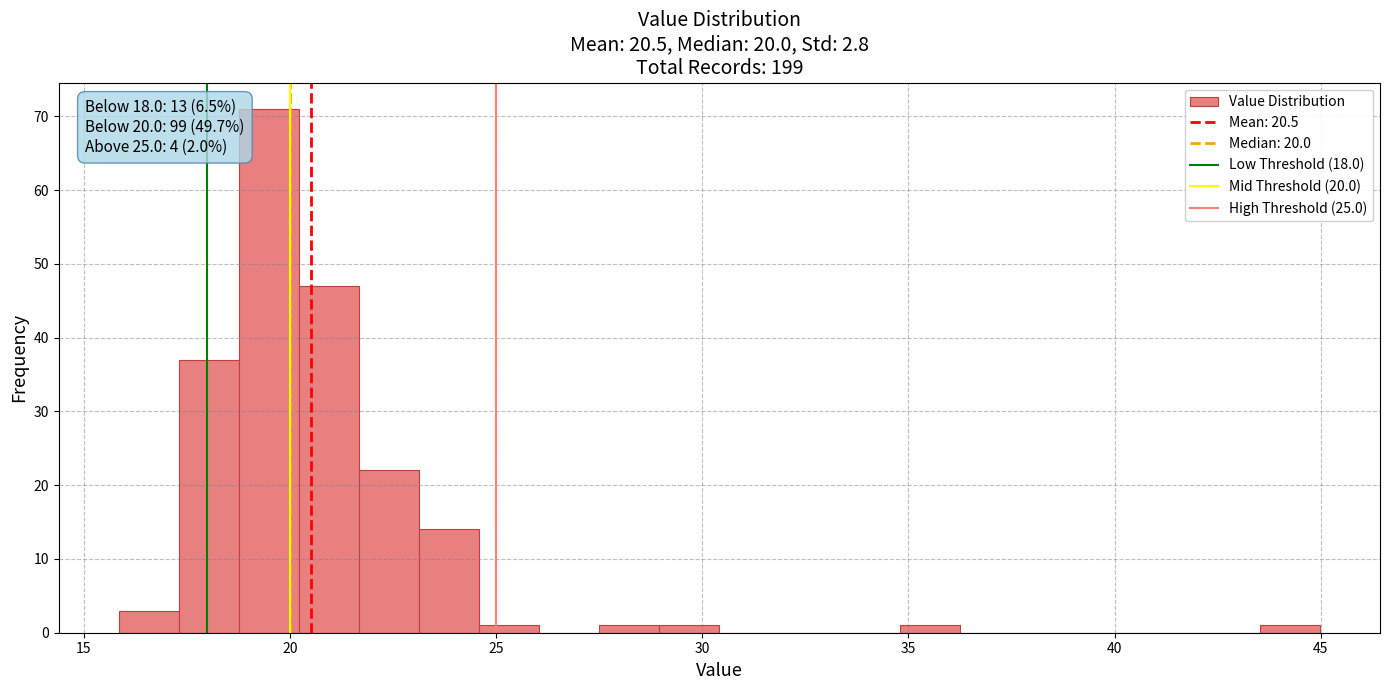

Read against the x-axis, roughly where is the centre of the tallest bar?

19.5